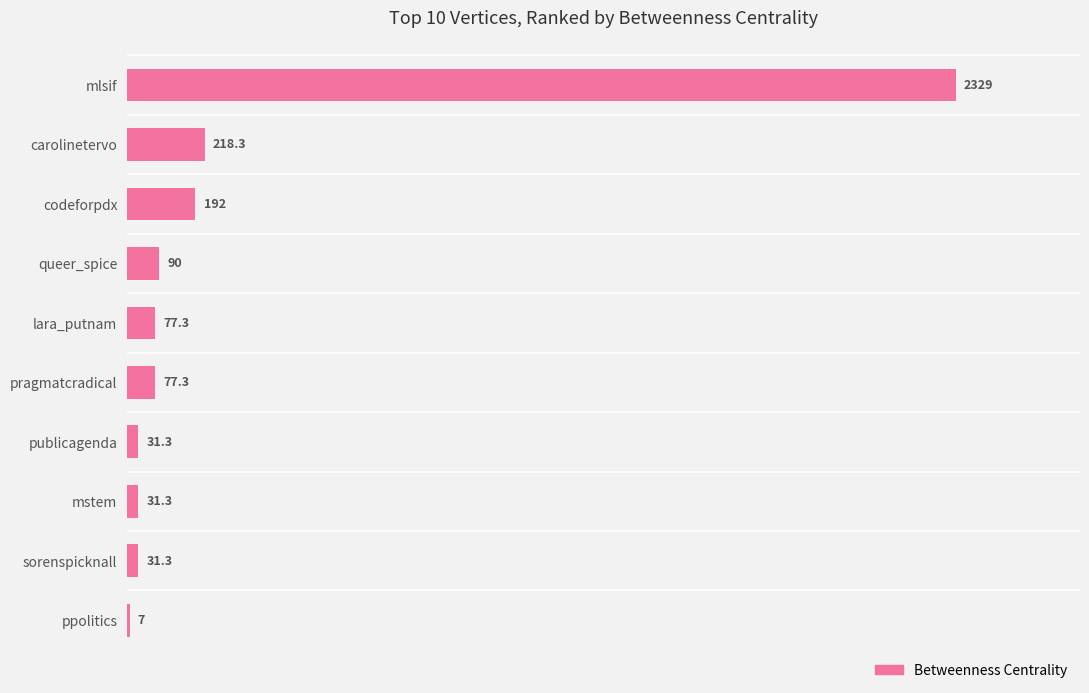

Is it true that the value at carolinetervo is 218.3?

True